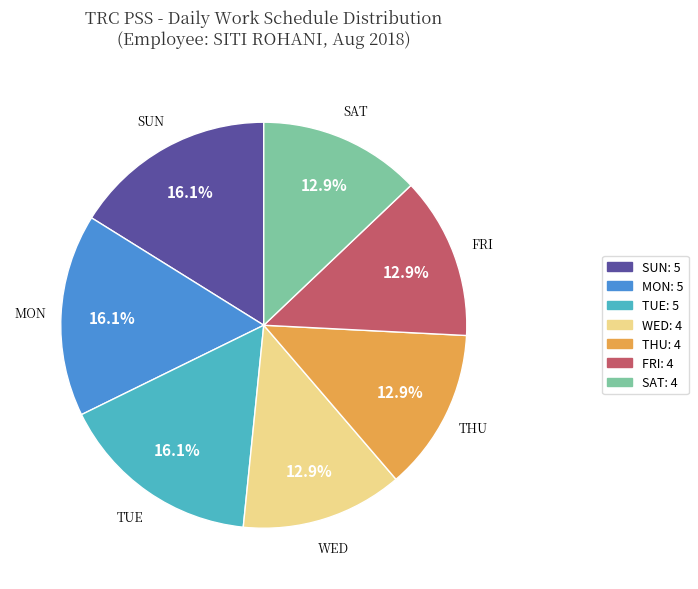

Does any single category account for the majority?

No